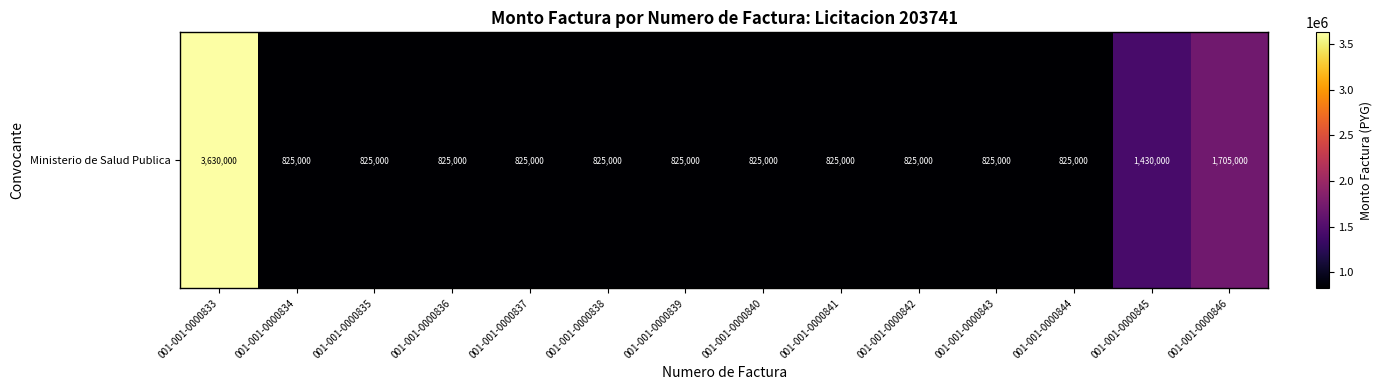

What is the sum of all values?

15840000